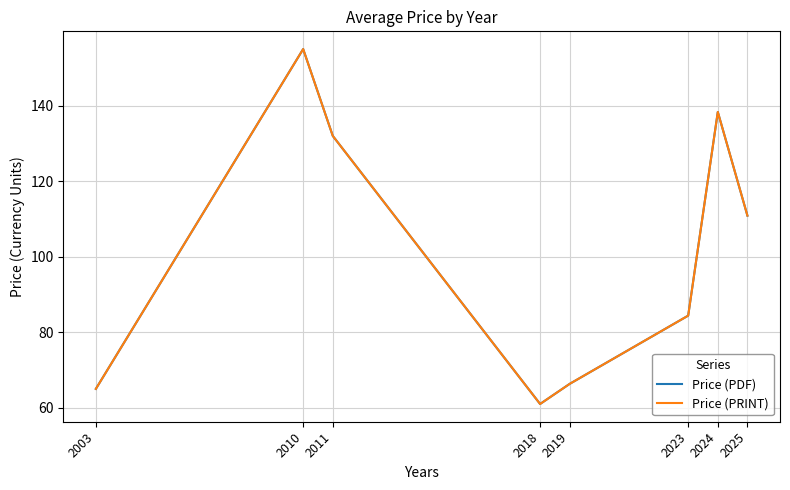

Reading left to right, transcribe all the data shown in this chart.

Price (PDF): 2003=65.0	2010=155.0	2011=132.0	2018=61.0	2019=66.3	2023=84.4	2024=138.3	2025=110.9
Price (PRINT): 2003=65.0	2010=155.0	2011=132.0	2018=61.0	2019=66.3	2023=84.4	2024=138.3	2025=110.9